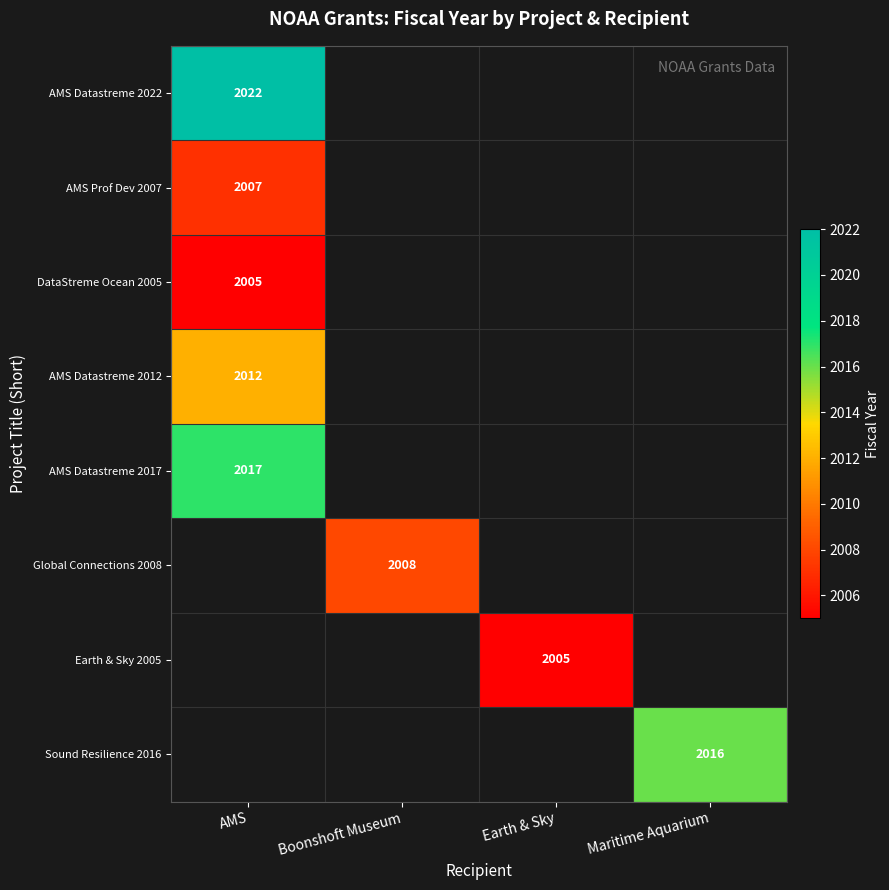

Is it true that AMS Datastreme 2022 equals 2022 at AMS?

True